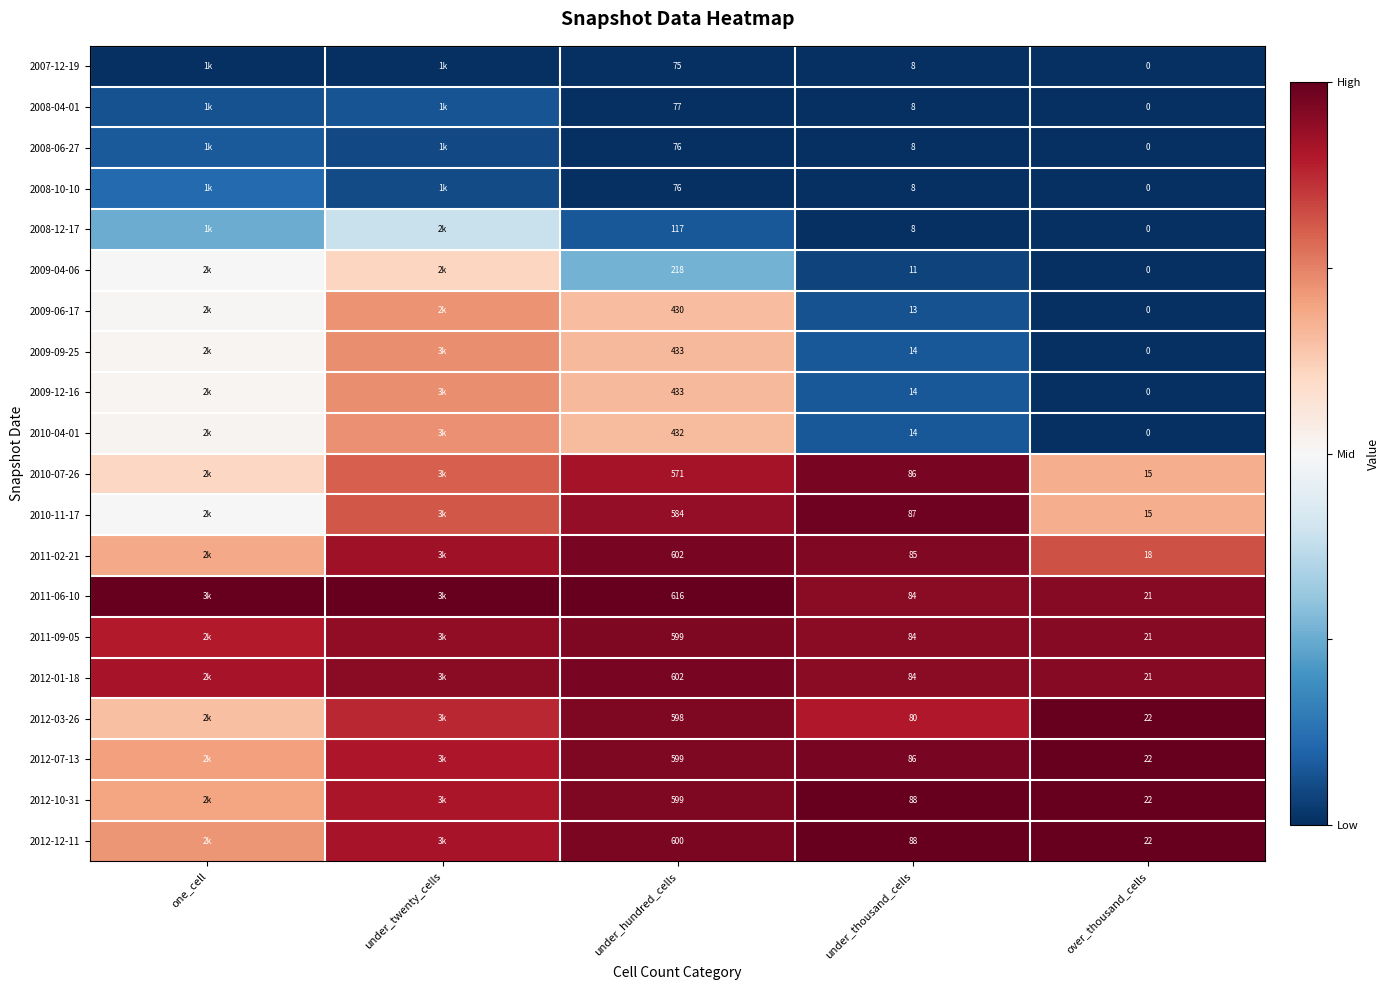

How many series are shown in this chart?

20